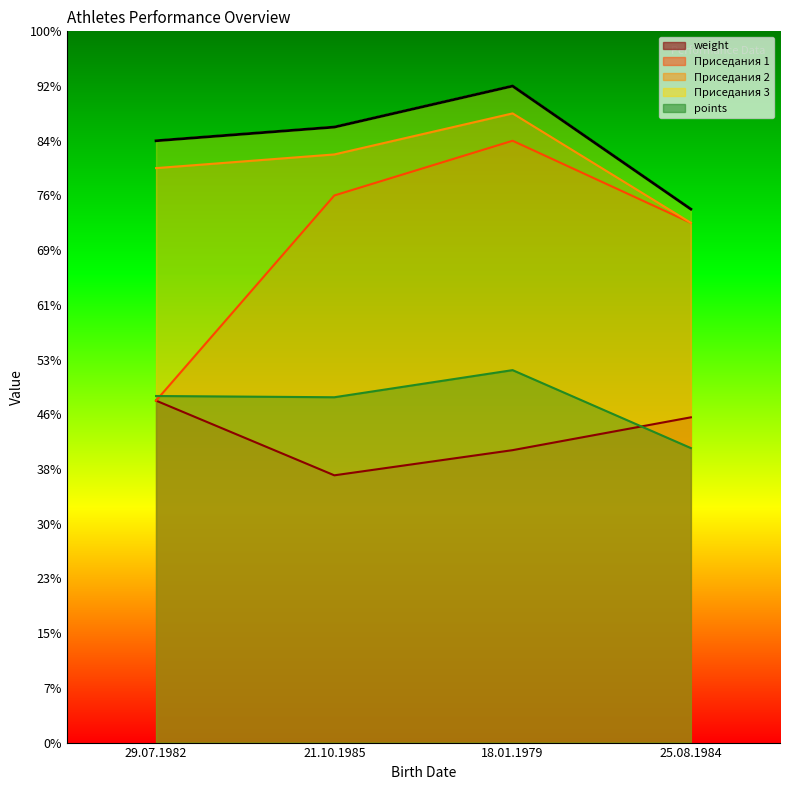

What is the greatest value displayed?

240.0